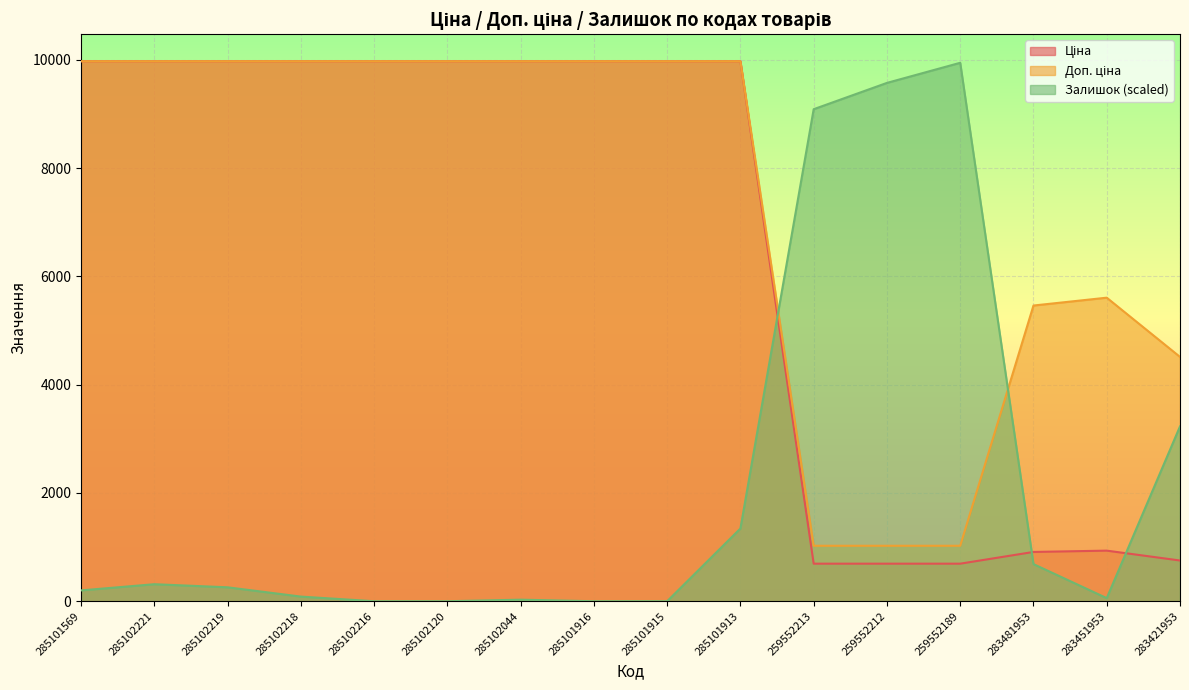

How many series are shown in this chart?

3